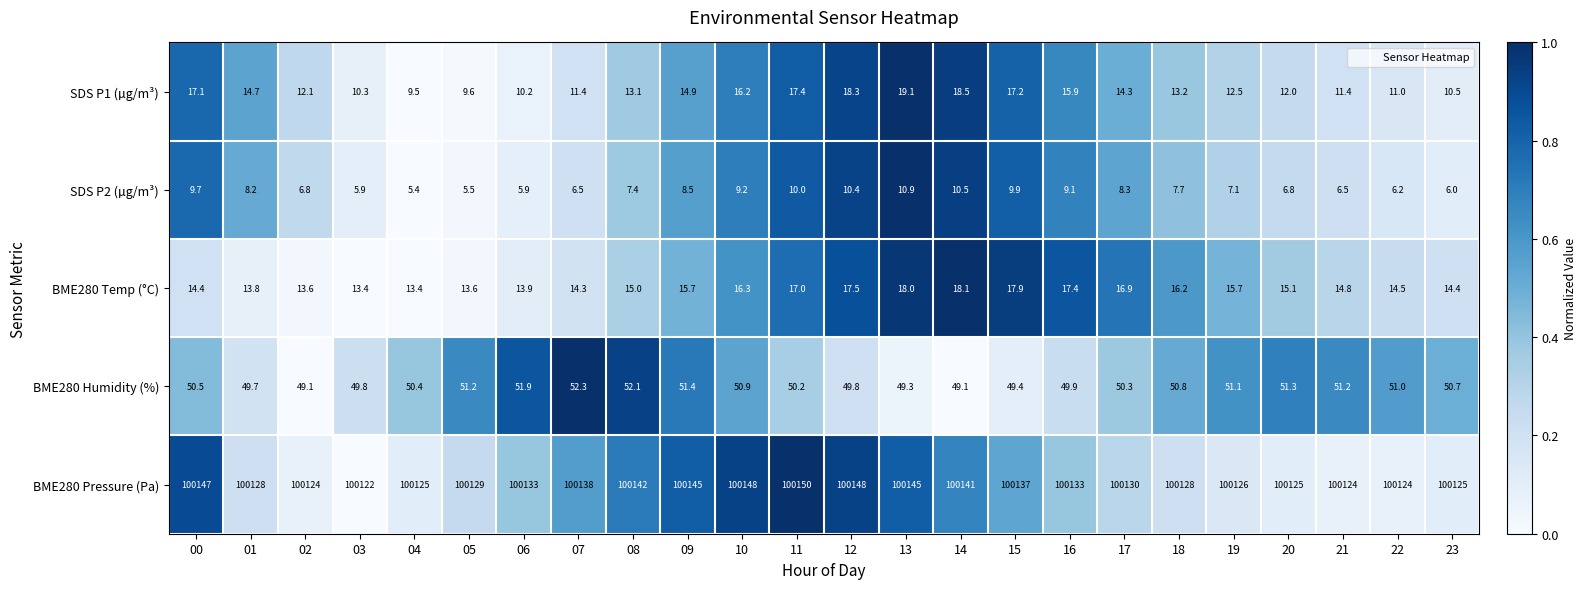

What is the difference between the second highest and second lowest values in the BME280 Pressure (Pa) series?

24.0